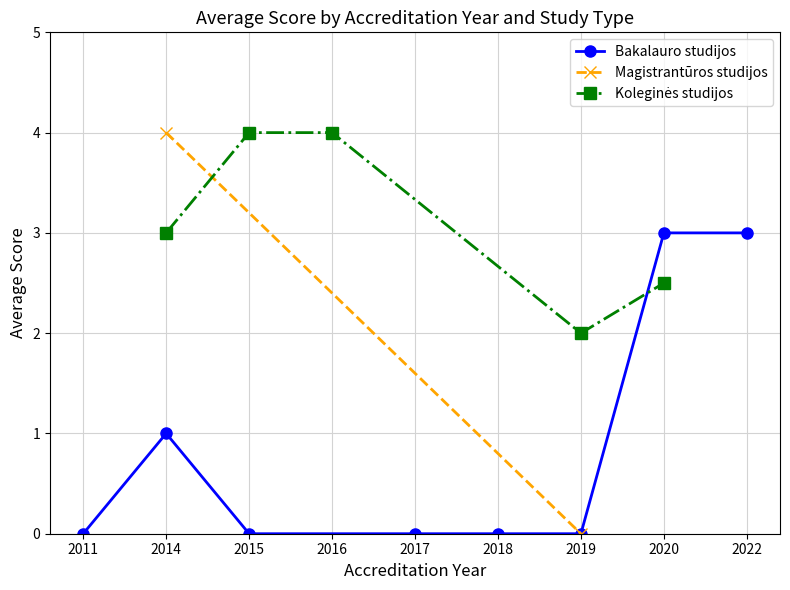

True or false: Magistrantūros studijos and Bakalauro studijos cross at least once.

True